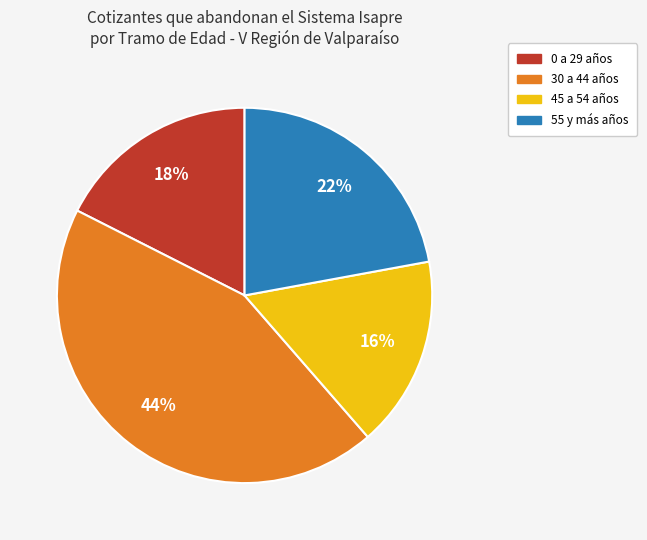

Is there any slice that represents more than half of the pie?

No